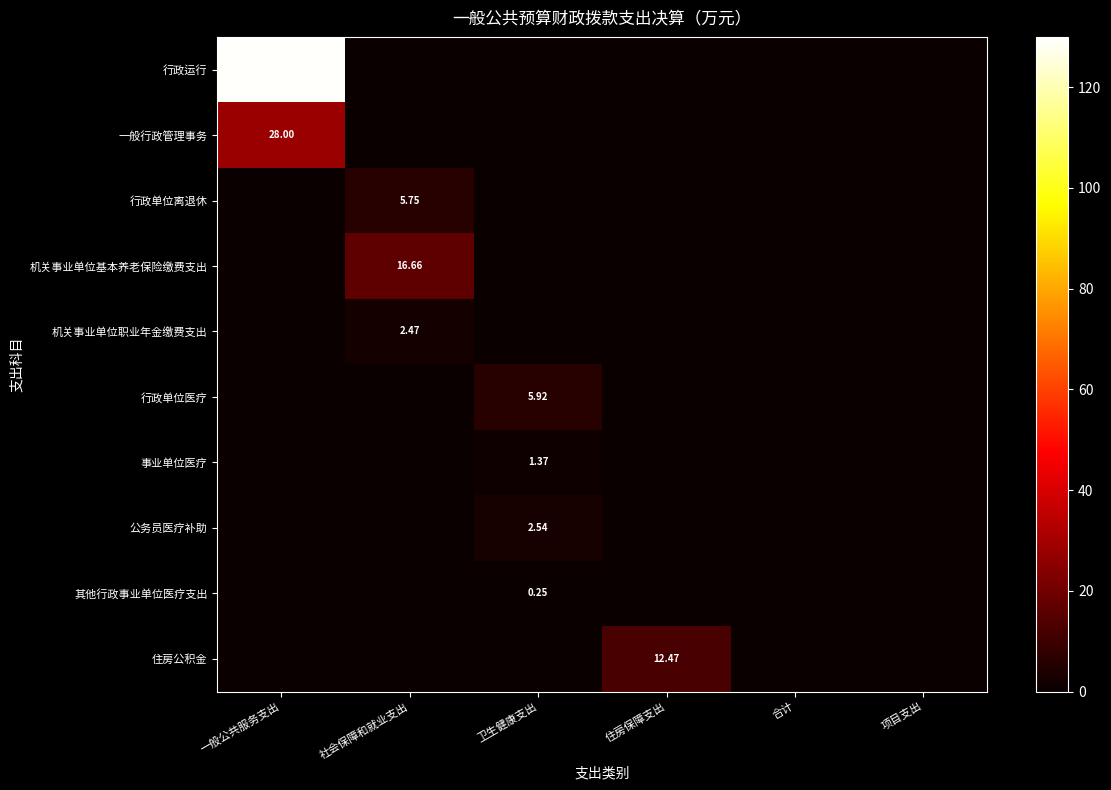

What is the difference between the maximum and second lowest values in the 机关事业单位基本养老保险缴费支出 series?

16.7